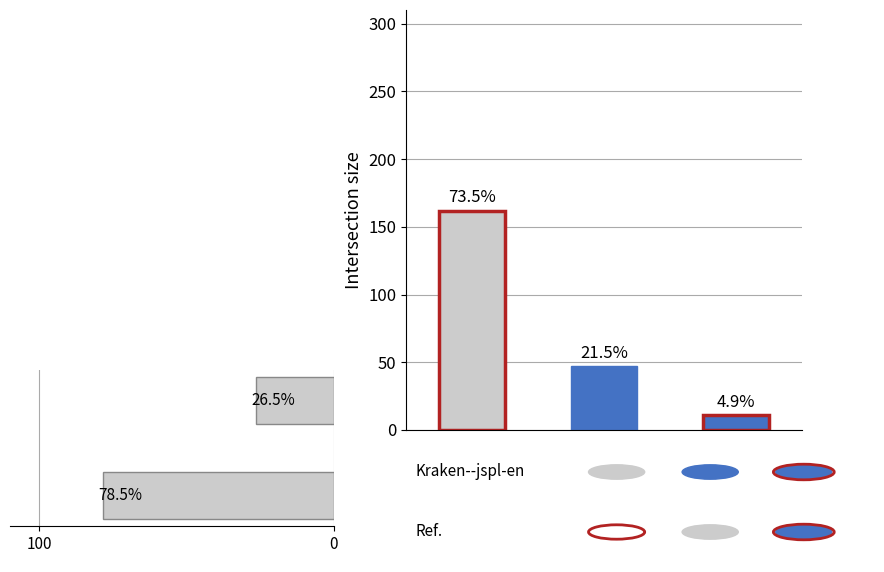

What is the greatest value displayed?

78.5